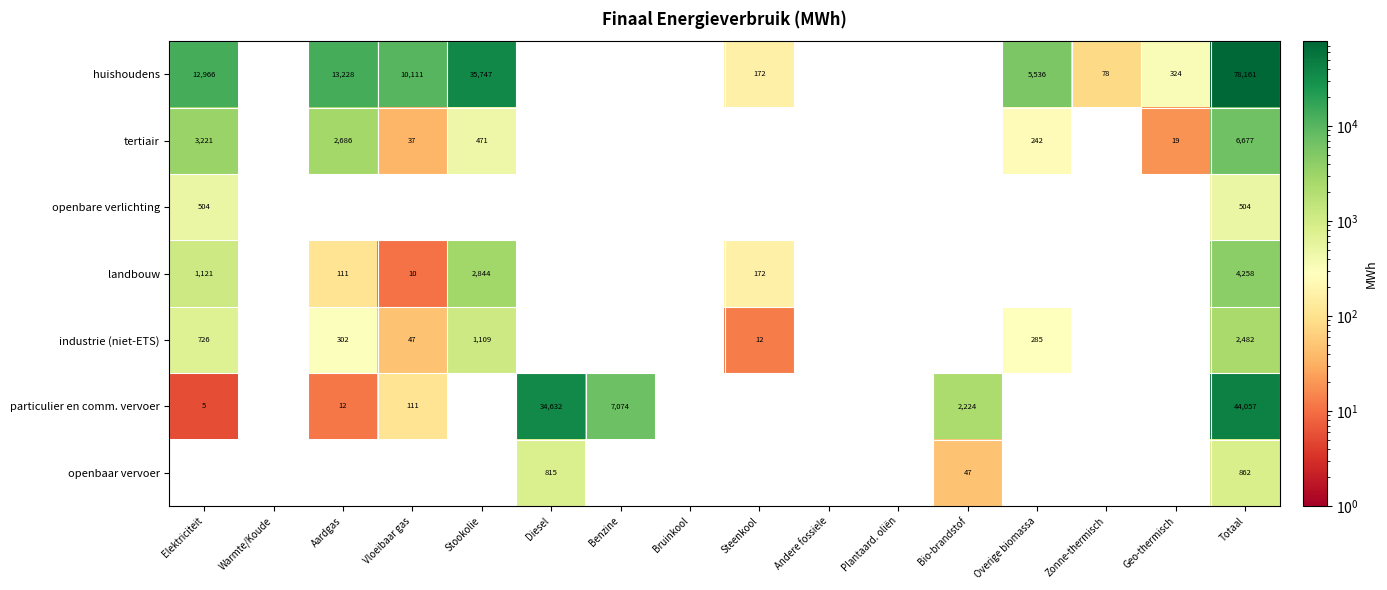

True or false: huishoudens has a value of 242 at Steenkool.

False